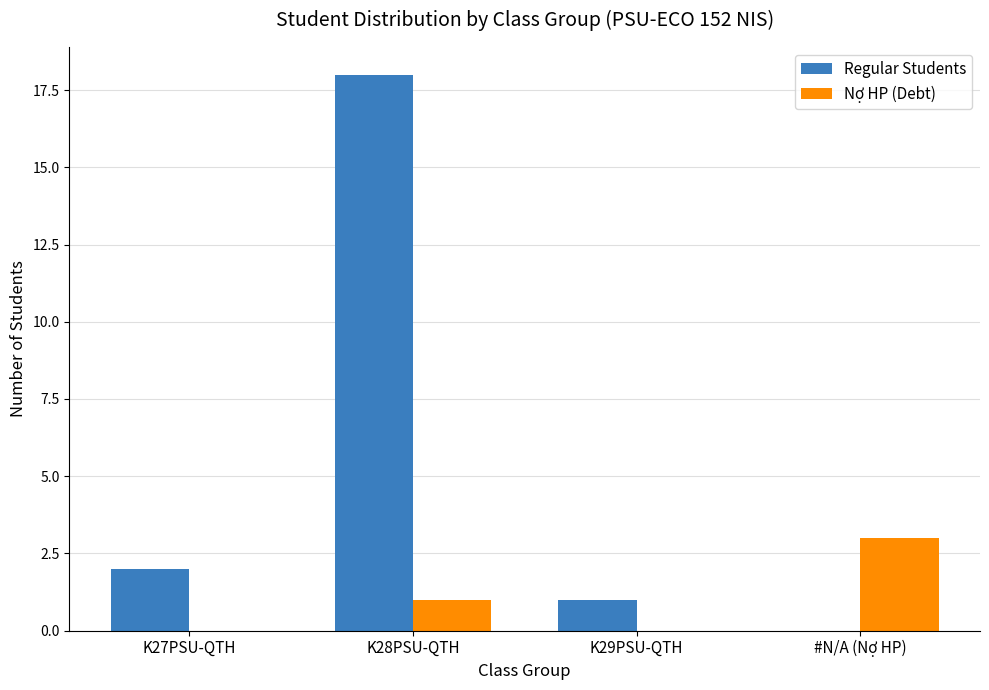

Which series has the largest range (max minus min)?

Regular Students